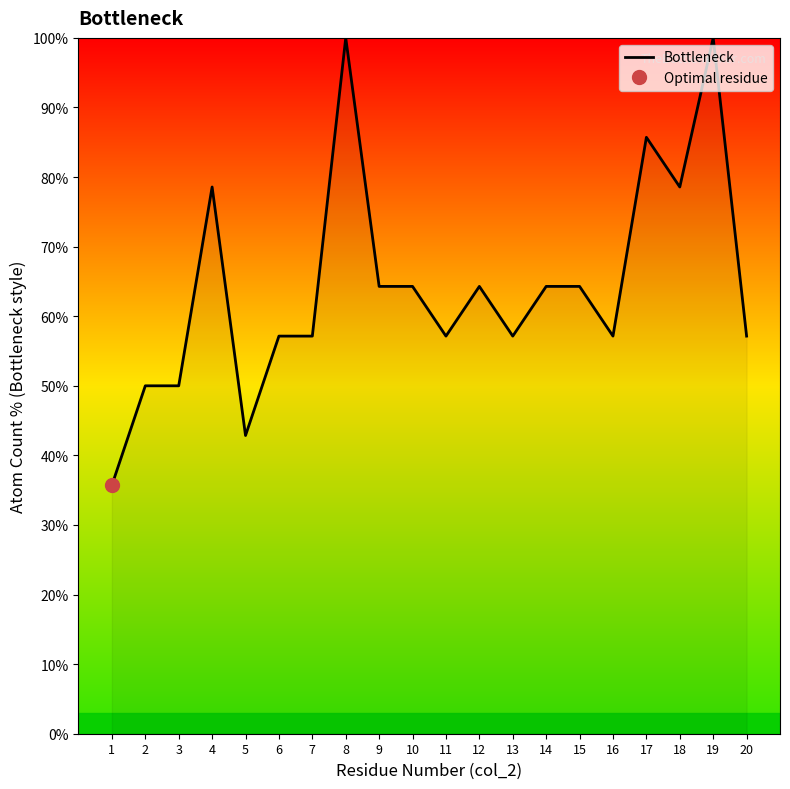

How many interior local peaks (higher than both neighbors) does the data have?

5